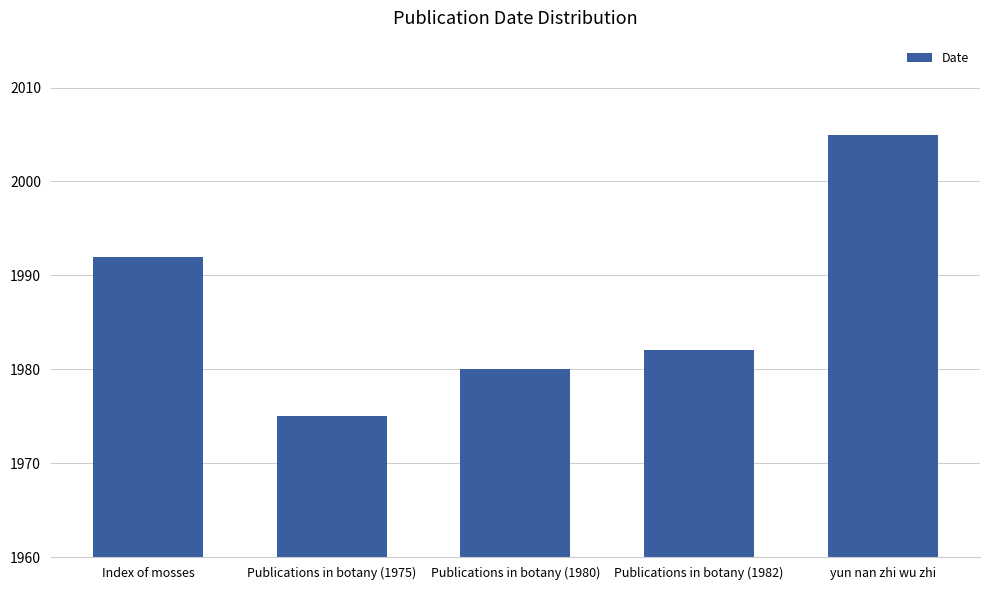

What is the average value?

1987